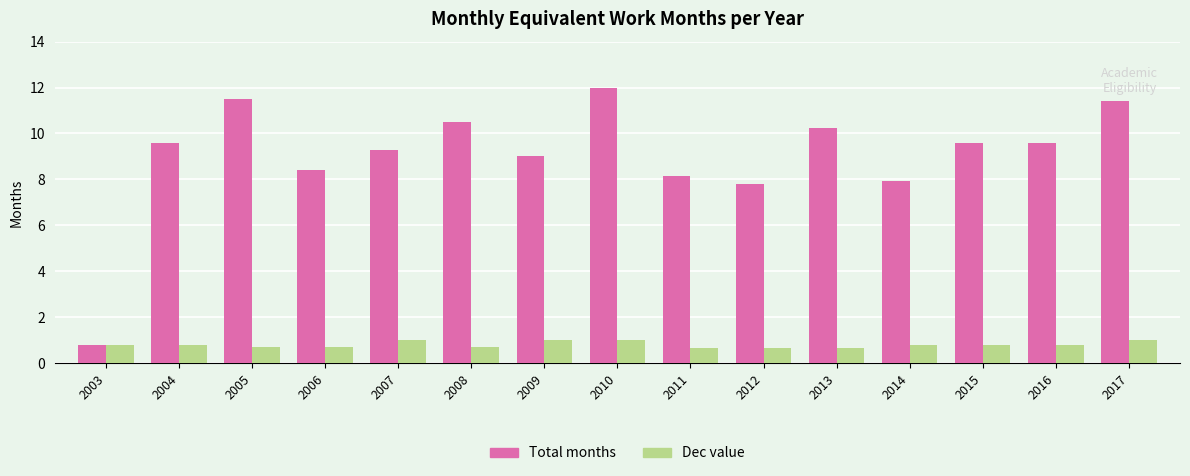

What is the maximum value shown in the chart?

12.0